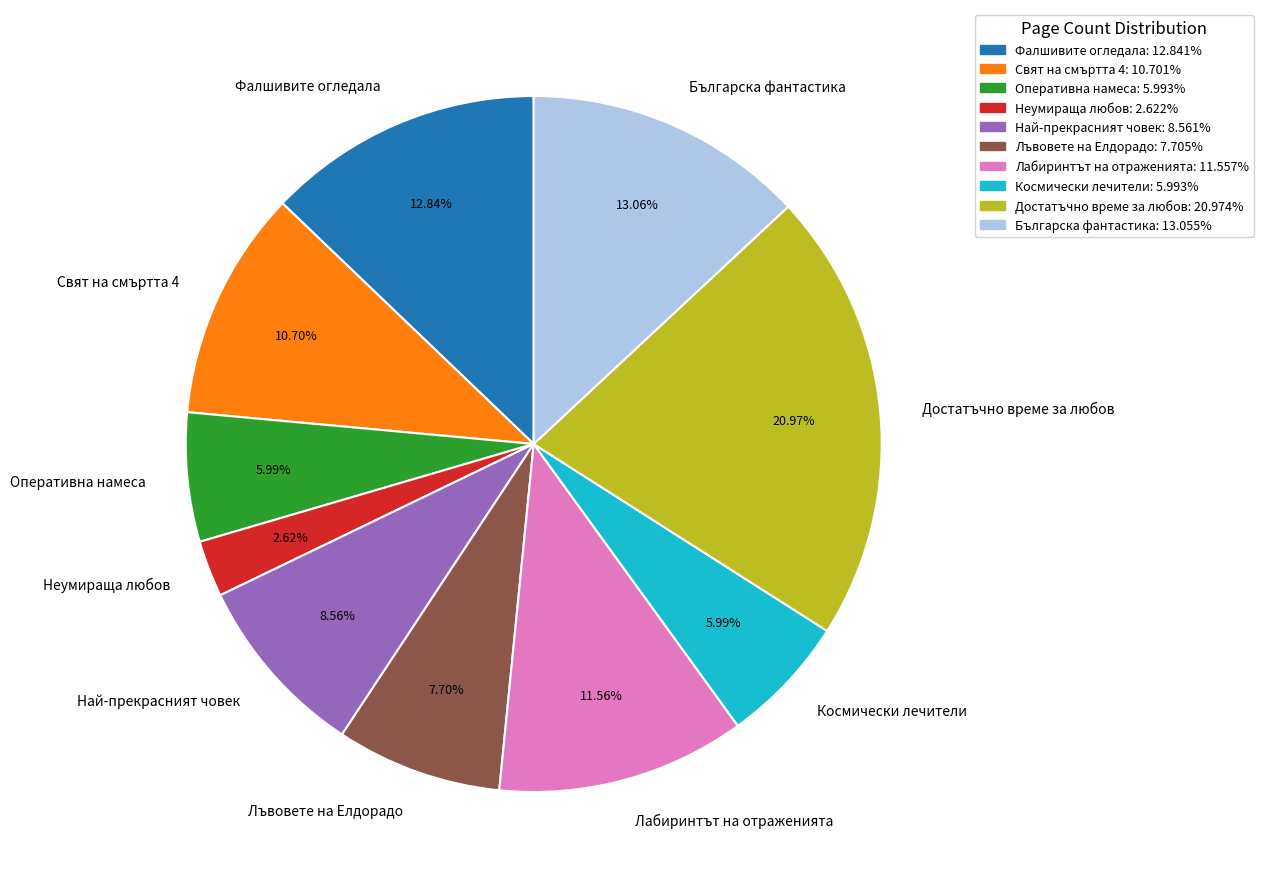

Do Неумираща любов and Българска фантастика together represent more than half of the pie?

No